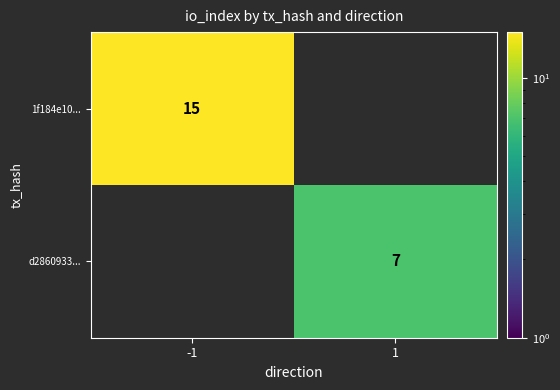

What is the spread (max minus min) of values at 1?

7